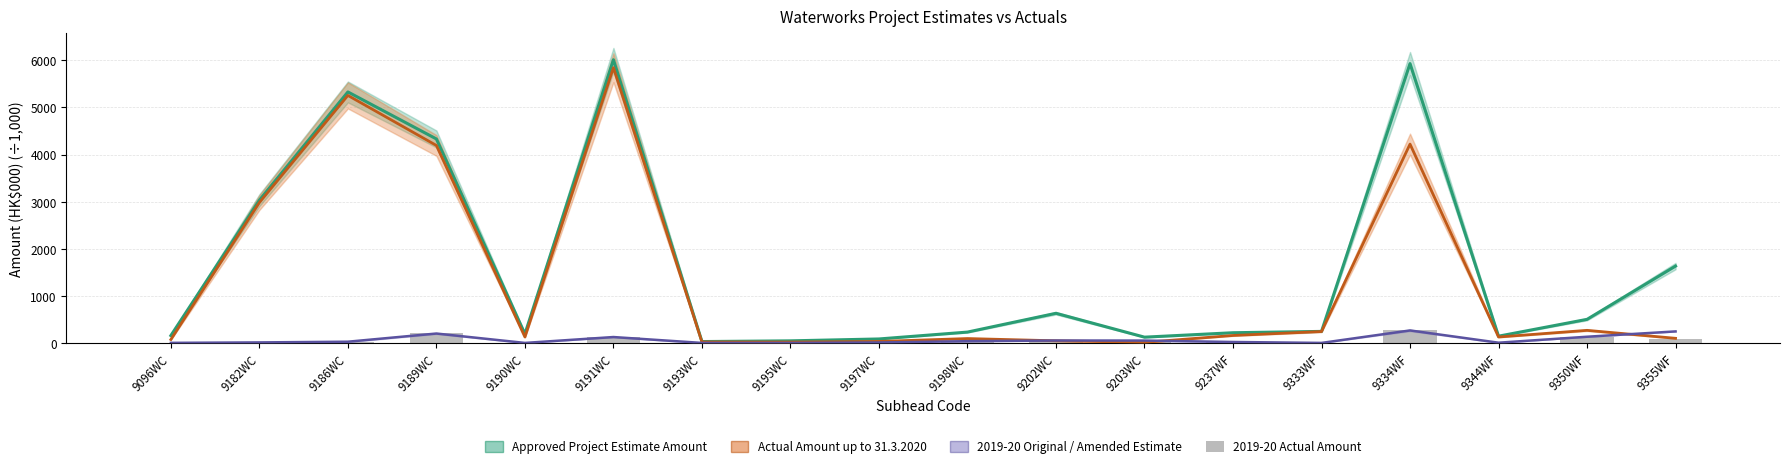

What is the difference between the values at 9190WC and 9237WF?

24.6